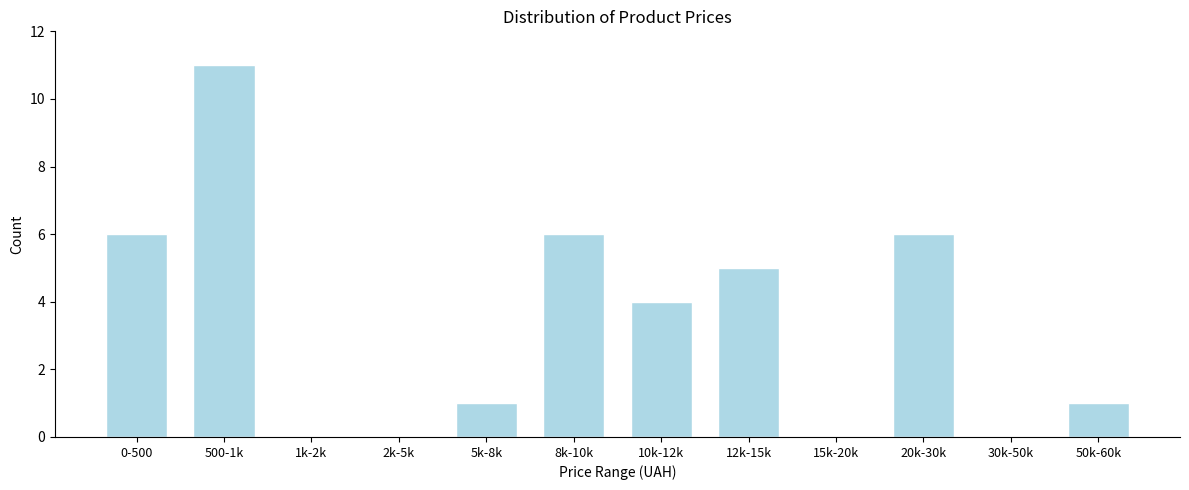

Reading left to right, transcribe all the data shown in this chart.

0-500=6	500-1k=11	1k-2k=0	2k-5k=0	5k-8k=1	8k-10k=6	10k-12k=4	12k-15k=5	15k-20k=0	20k-30k=6	30k-50k=0	50k-60k=1